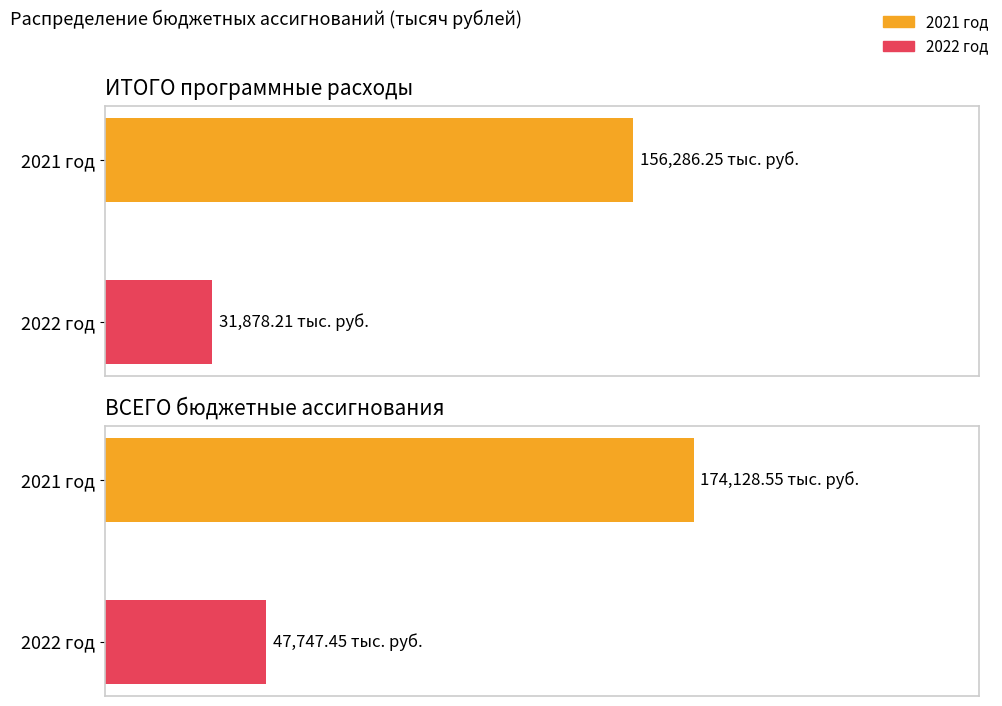

At which category is the sum across all series the highest?

ВСЕГО